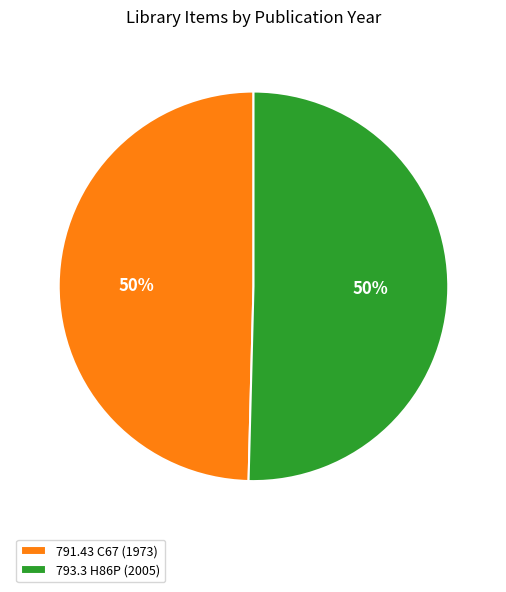

Approximately how many times larger is the value at 791.43 C67 (1973) compared to 793.3 H86P (2005)?

1.0